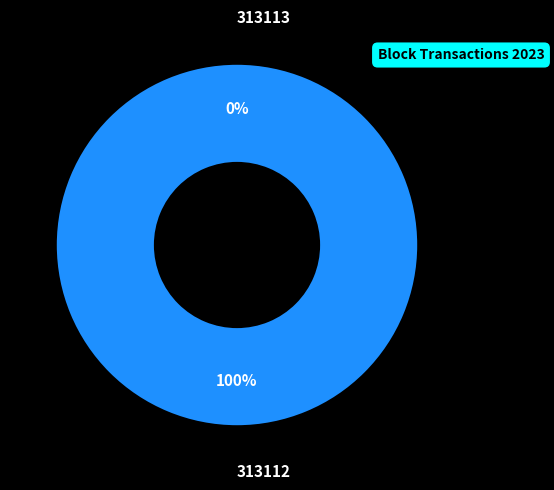

Is there a majority slice in this chart?

Yes